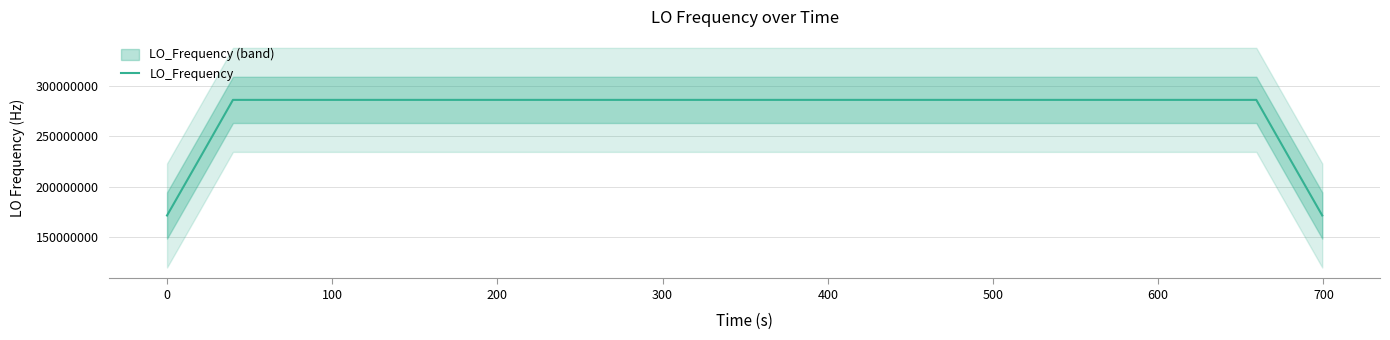

What is the value of the 8th point from the left?

286046999.9